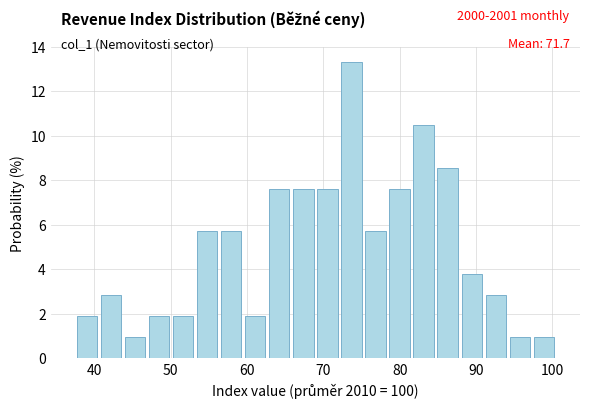

Around what value on the x-axis is the tallest bar? Give the approximate position of its centre, as read against the axis.

74